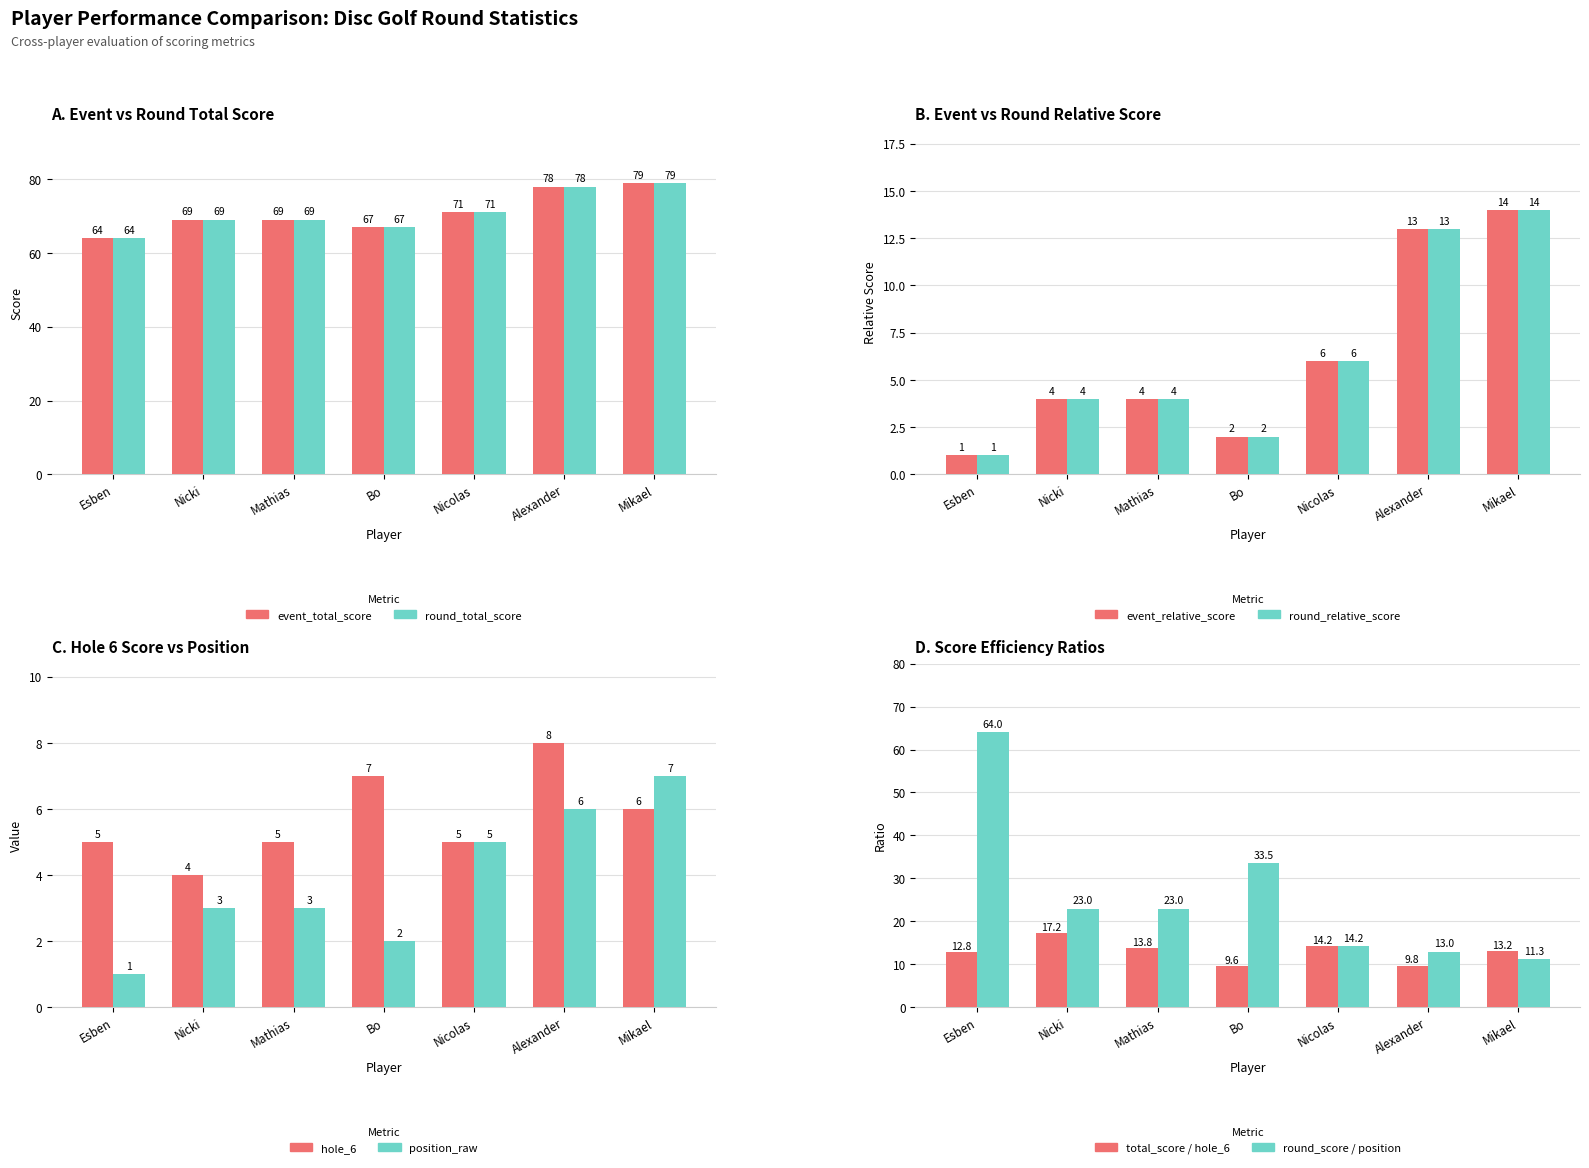

Which has a higher value, Alexander or Mikael?

Mikael